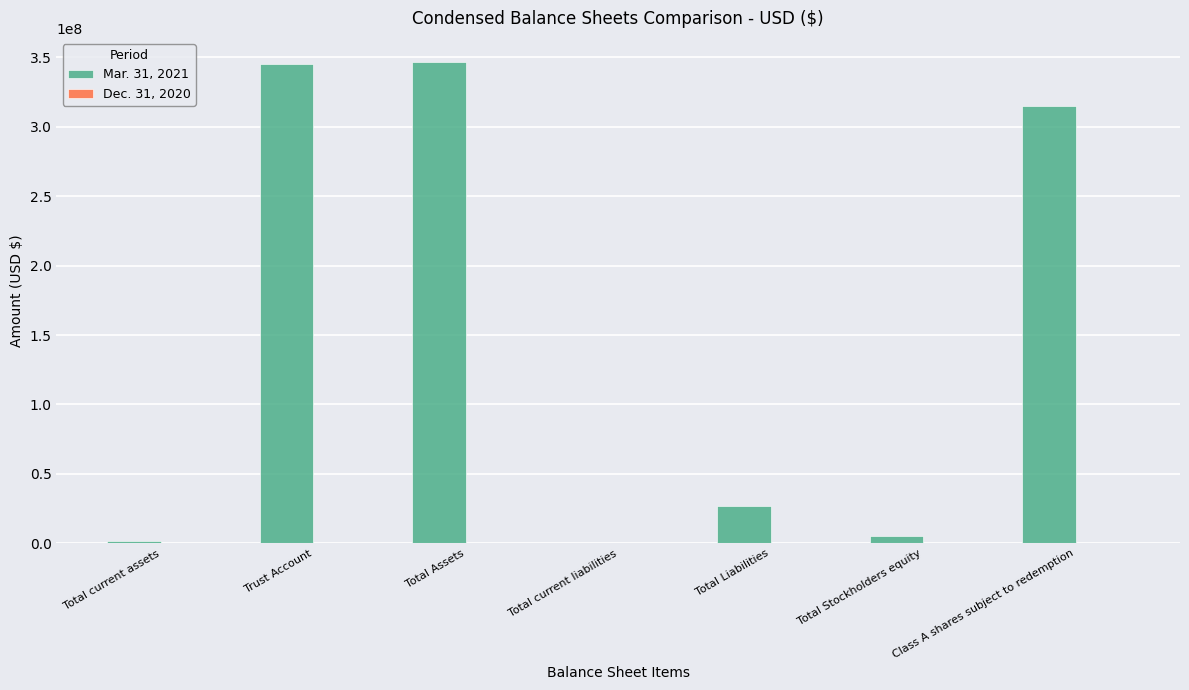

What is the total value across all series at Class A shares subject to redemption?

314725210